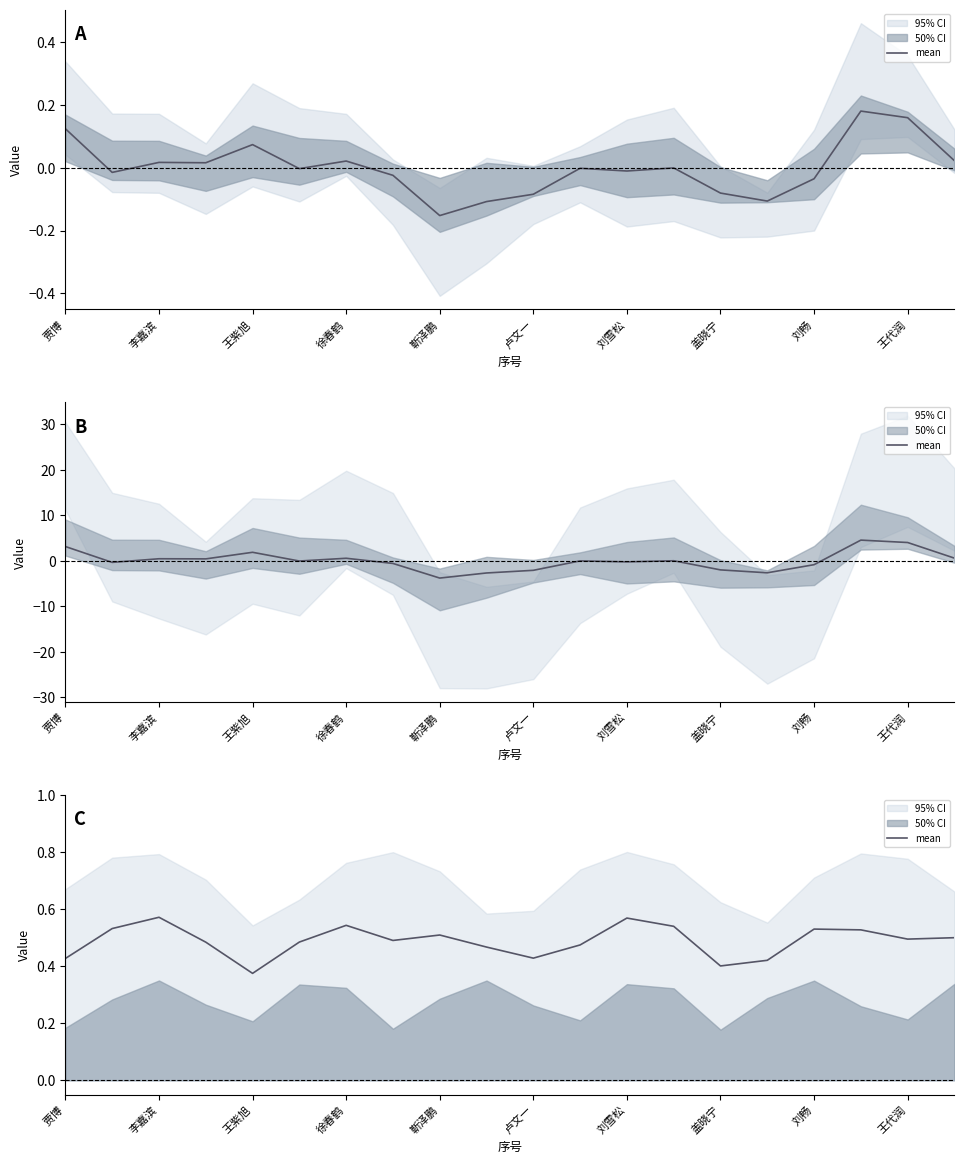

Where is the data nearest to the value 0?

王紫旭